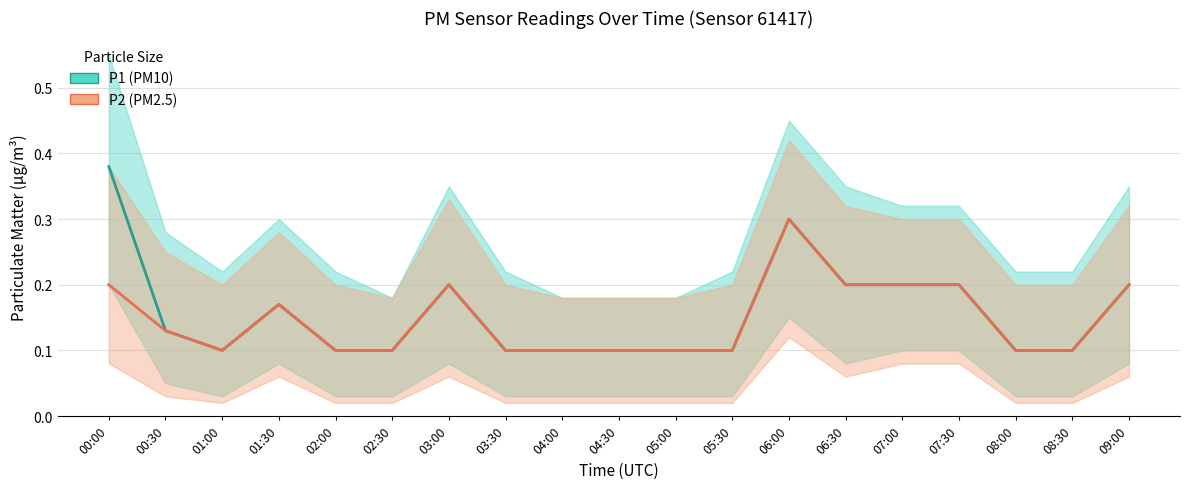

List the labels in order of P2 value, largest first.

06:00, 00:00, 03:00, 06:30, 07:00, 07:30, 09:00, 01:30, 00:30, 01:00, 02:00, 02:30, 03:30, 04:00, 04:30, 05:00, 05:30, 08:00, 08:30